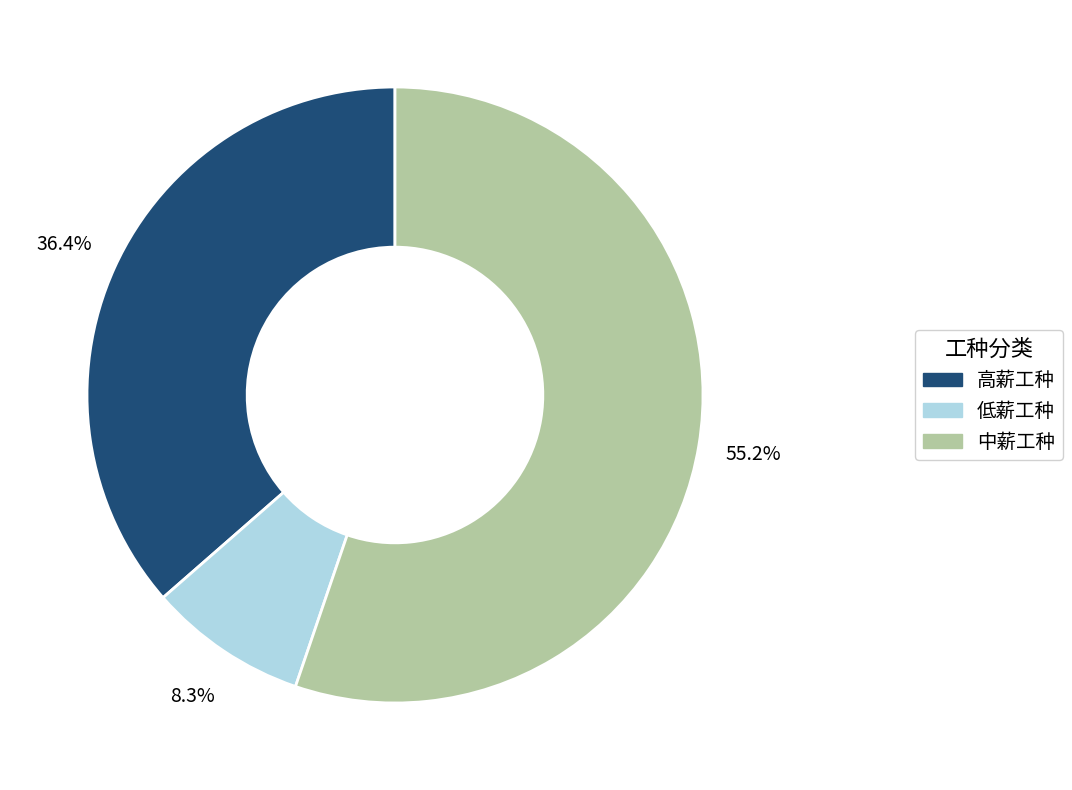

Does any single category account for the majority?

Yes